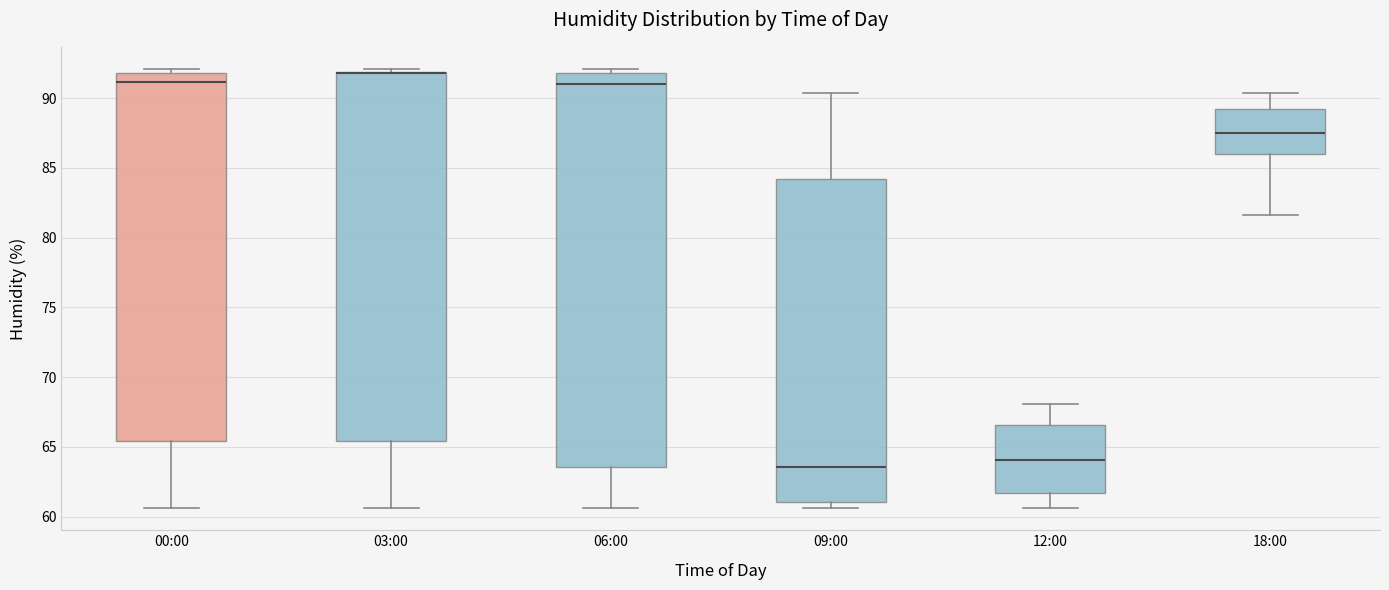

Reading left to right, transcribe this box plot: for each box, give where its median line is, the range the box spans, and where its two whiskers end, as read against the y-axis. The values are not printed on the chart, so give them approximately, as read against the axis.

00:00: median 91.0, box 65.5 to 92.0, whiskers 60.5 to 92.0 (just above the box's upper edge)
03:00: median 92.0 (drawn on the box's upper edge), box 65.5 to 92.0, whiskers 60.5 to 92.0 (just above the box's upper edge)
06:00: median 91.0, box 63.5 to 92.0, whiskers 60.5 to 92.0 (just above the box's upper edge)
09:00: median 63.5, box 61.0 to 84.0, whiskers 60.5 to 90.5
12:00: median 64.0, box 61.5 to 66.5, whiskers 60.5 to 68.0
18:00: median 87.5, box 86.0 to 89.0, whiskers 81.5 to 90.5